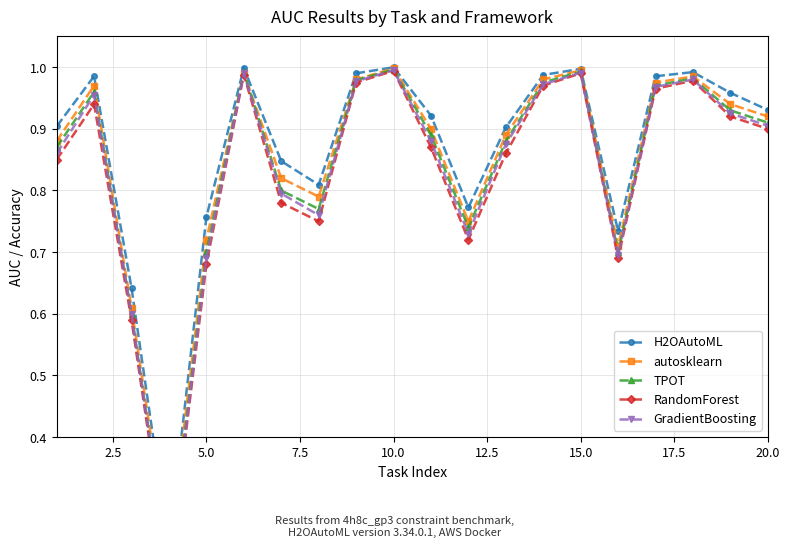

In RandomForest, how many points are lower than both neighbors (excluding endpoints)?

4